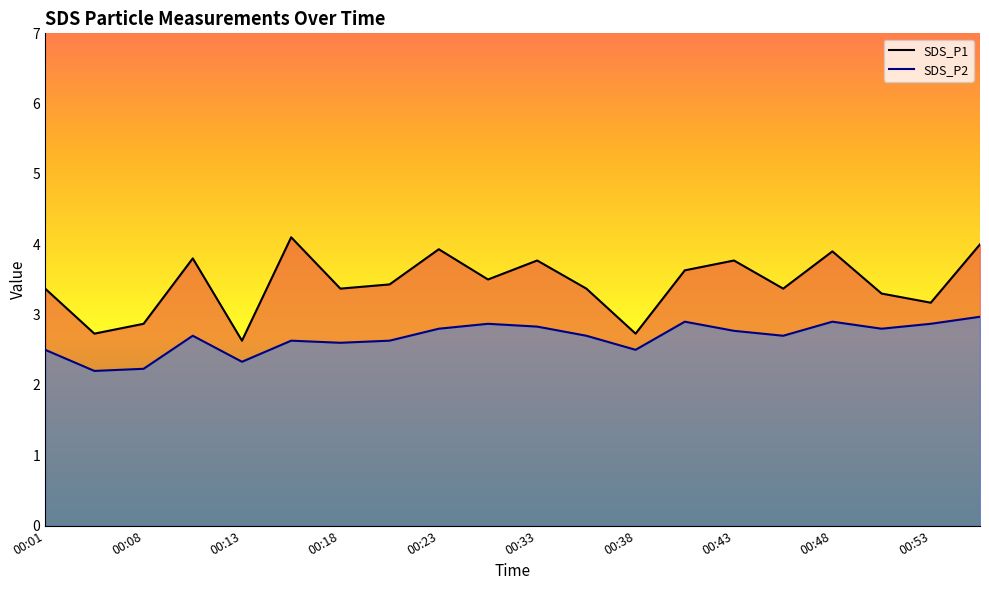

Which series has the largest total across all categories?

SDS_P1